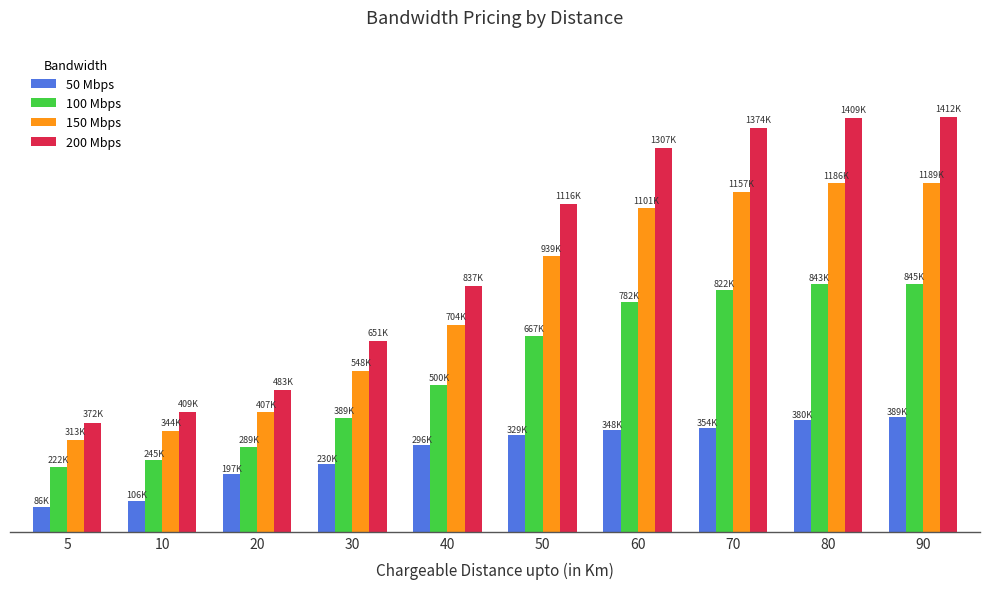

The 50 Mbps series shows 197495 at 20. True or false?

True